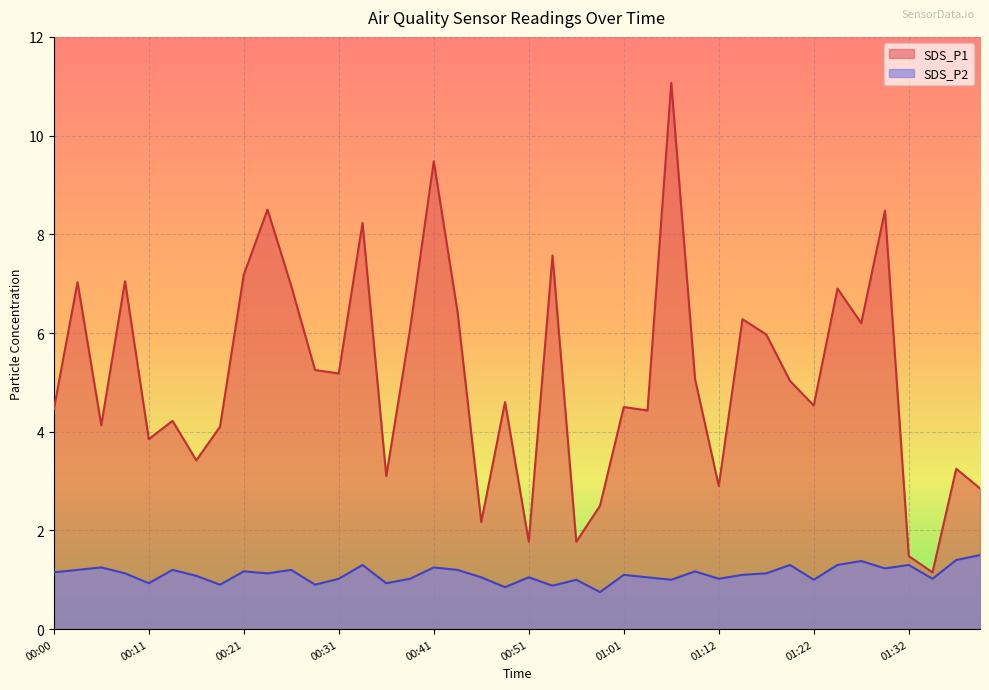

What is the highest value of the SDS_P2 series?

1.5